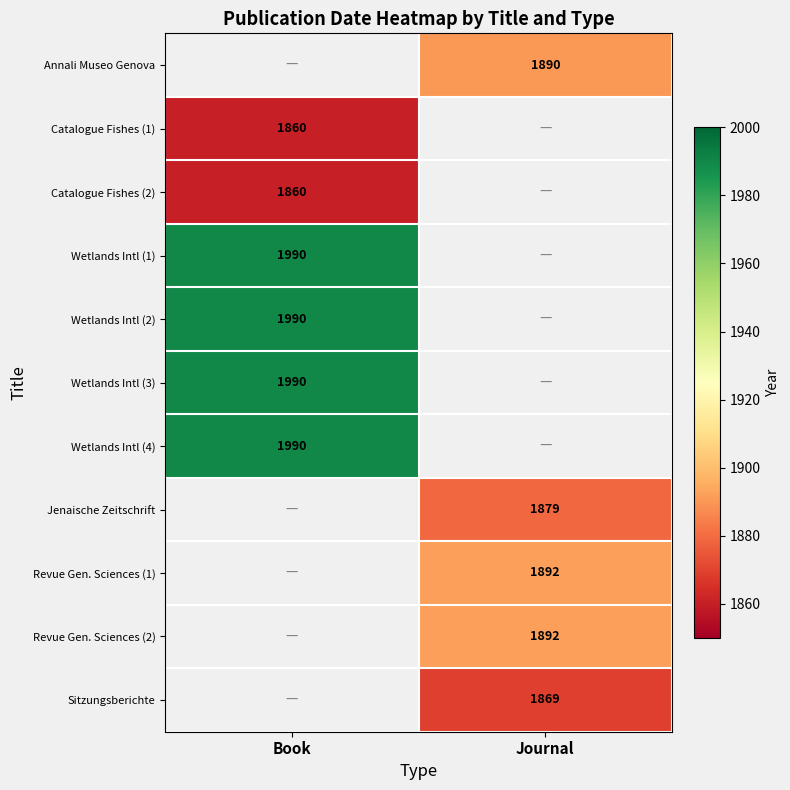

Count the number of data series in this chart.

11